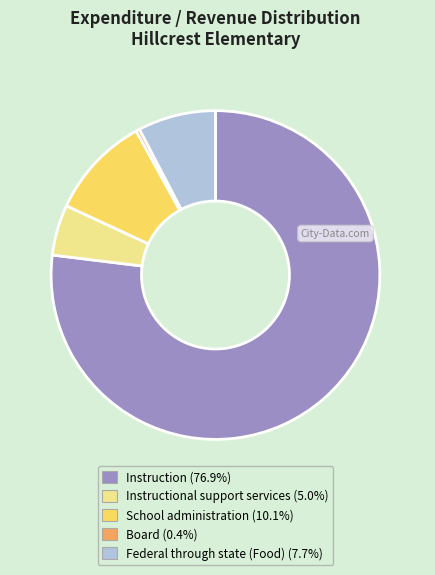

Is there any slice that represents more than half of the pie?

Yes